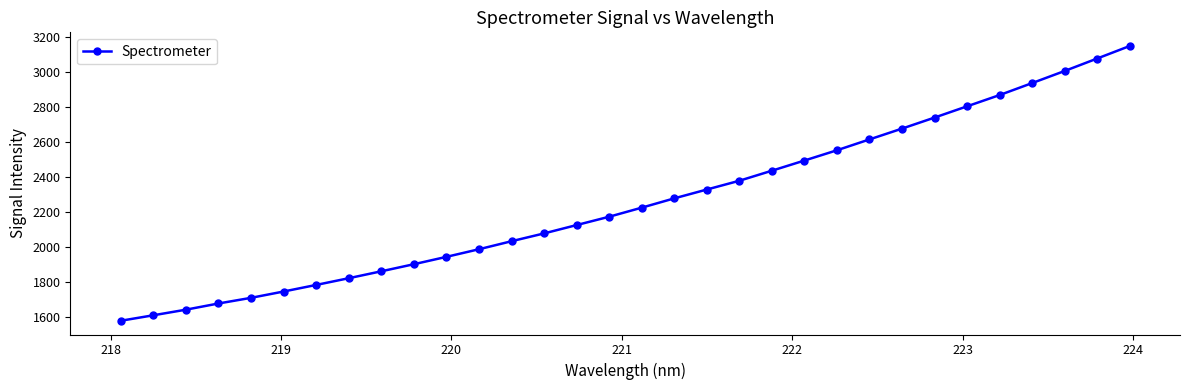

What is the maximum value shown in the chart?

3145.7